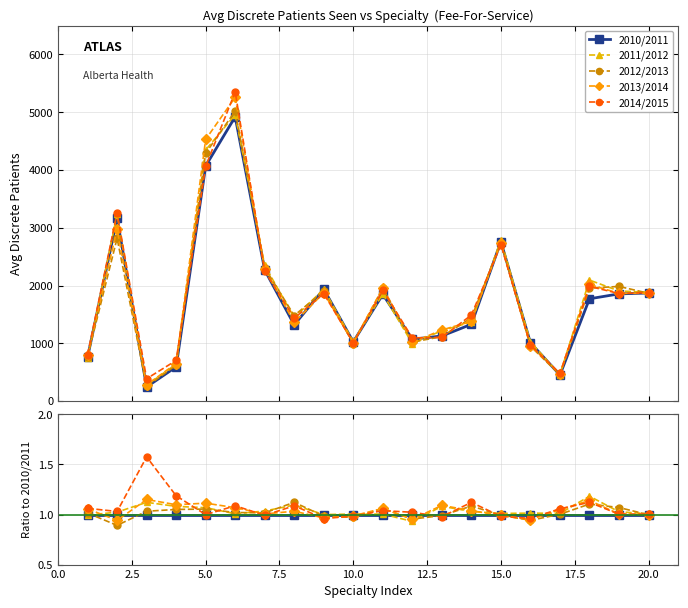

What are all the series names shown in the legend?

2010/2011, 2011/2012, 2012/2013, 2013/2014, 2014/2015